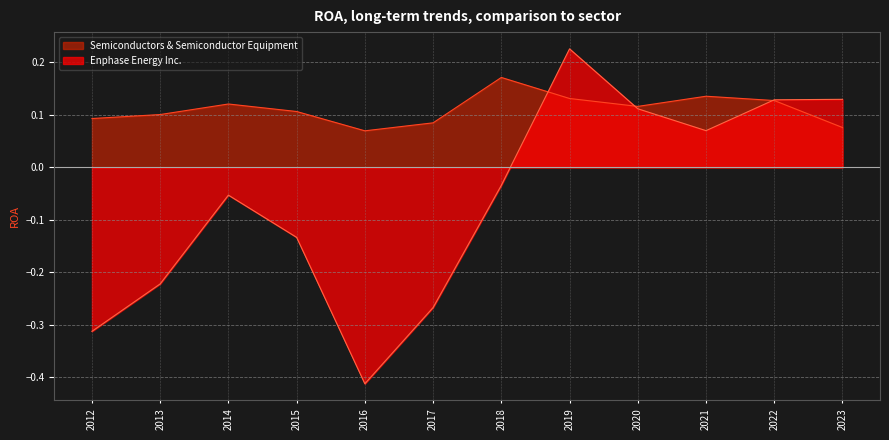

Where is Enphase Energy Inc. nearest to the value 0?

2018